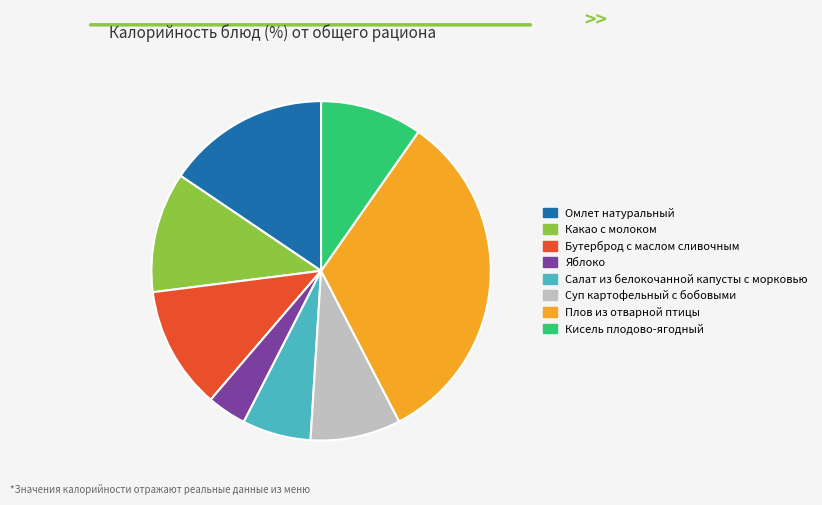

Is it true that Суп картофельный с бобовыми is 1% of the pie?

False